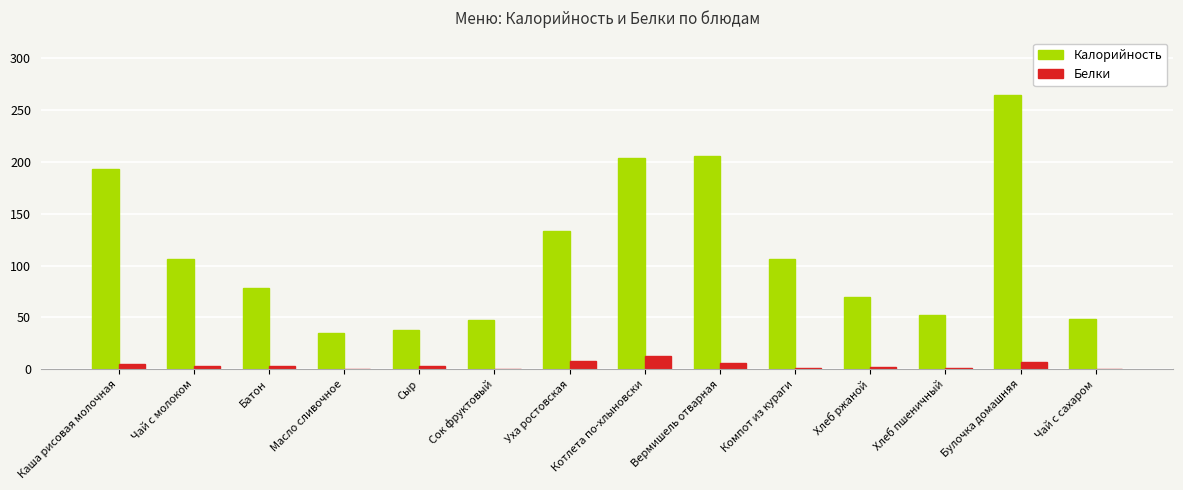

At which category does the chart reach its peak across all series?

Булочка домашняя